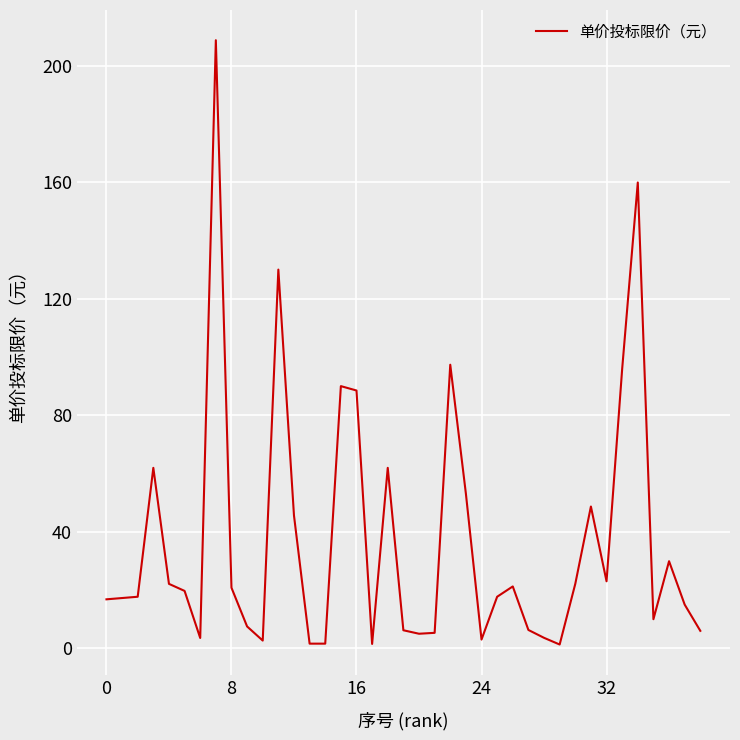

What is the maximum value shown in the chart?

208.7